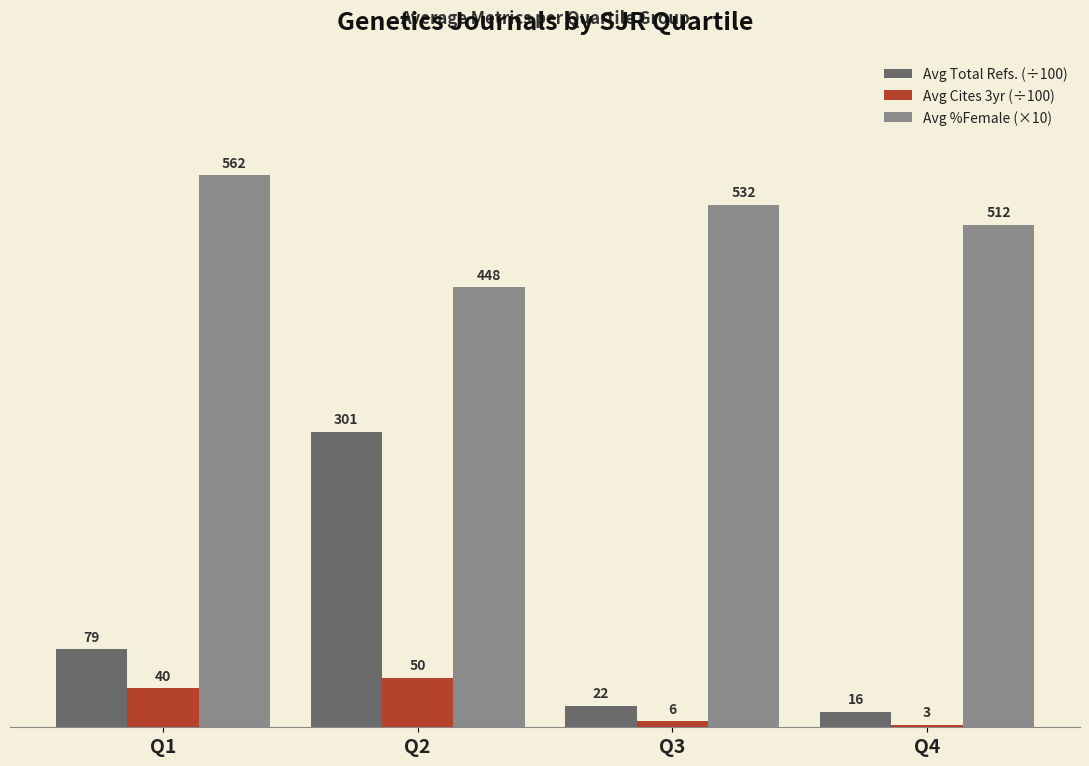

Is it true that Avg %Female (×10) equals 512.0 at Q4?

True